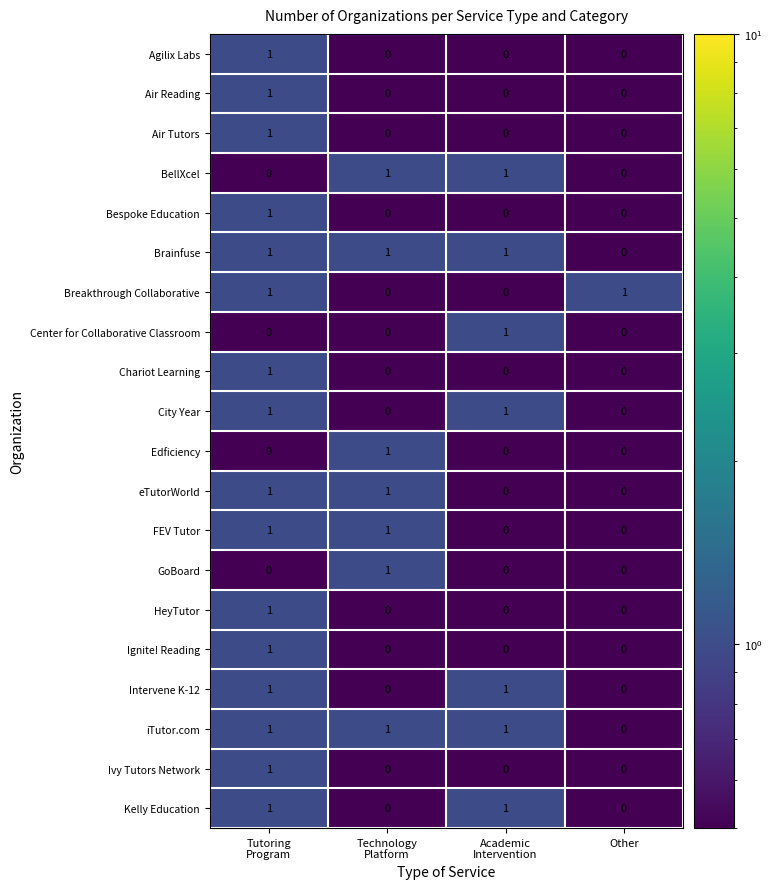

How many Intervene K-12 values are between 0 and 1?

4